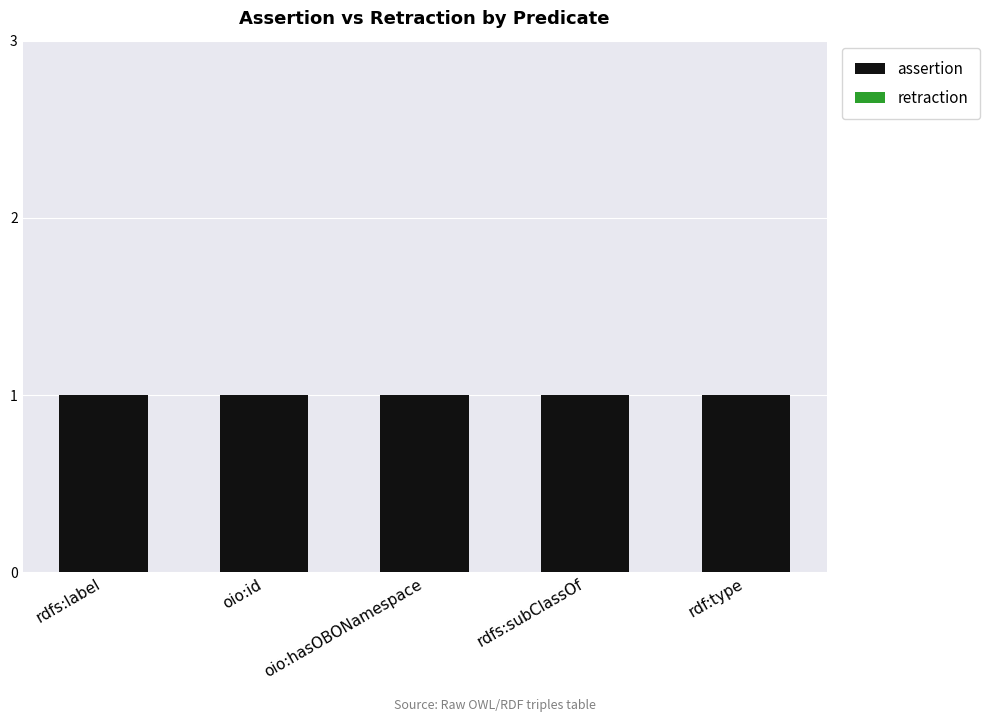

At rdfs:label, list the series in order from smallest to largest.

retraction, assertion